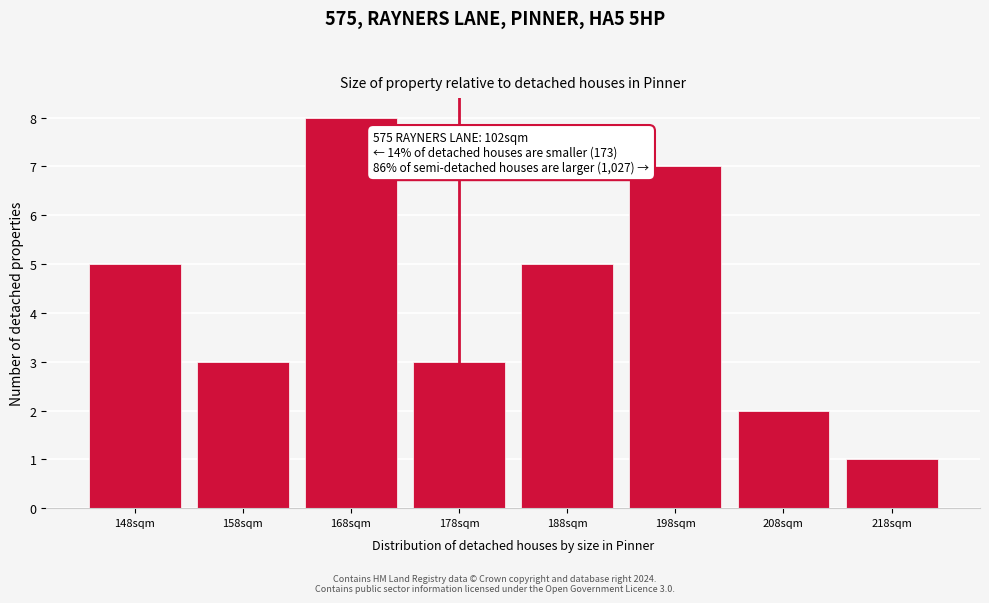

Reading left to right, transcribe all the data shown in this chart.

5	3	8	3	5	7	2	1